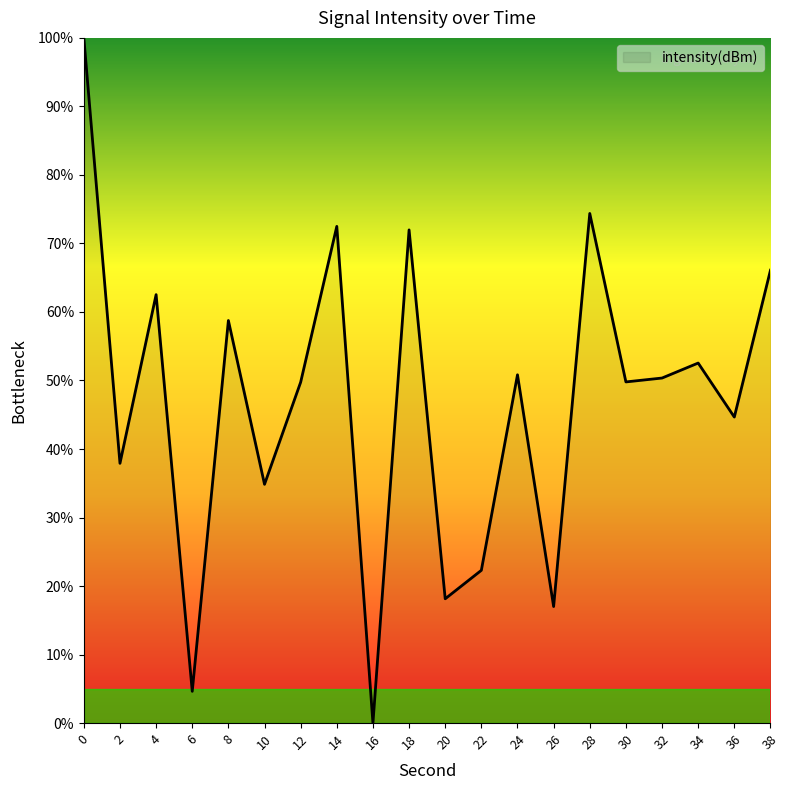

What is the difference between the maximum and minimum values?

100.0